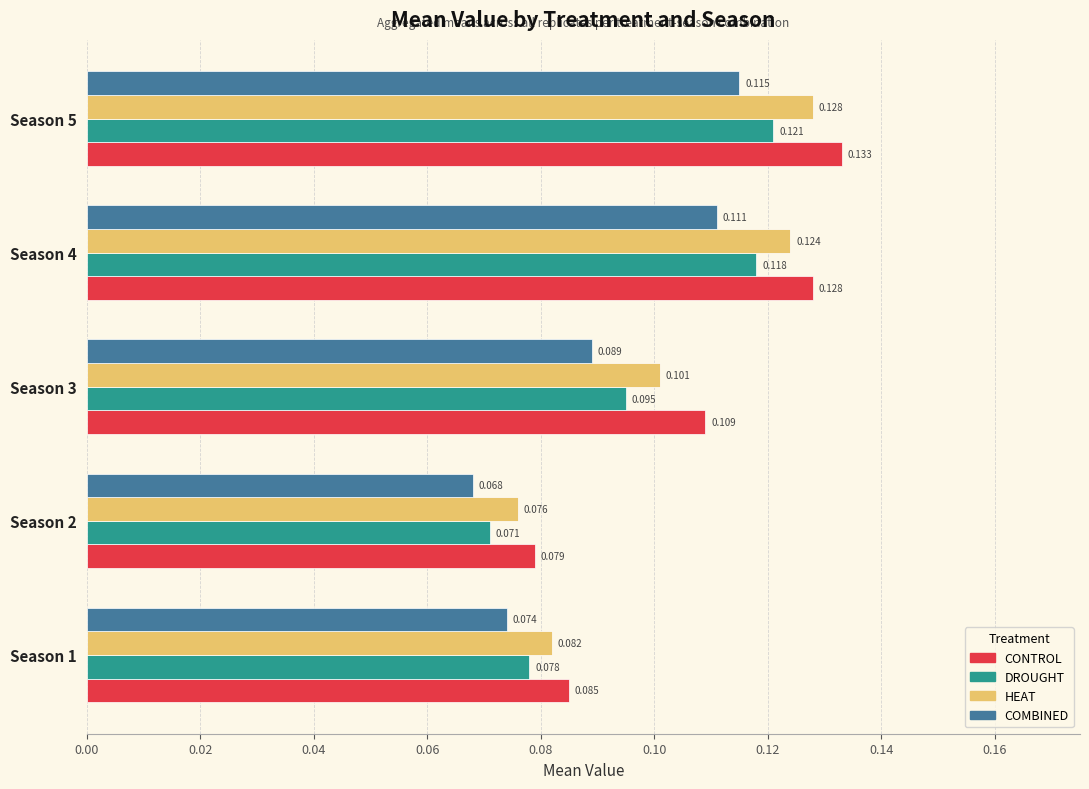

Is the value of DROUGHT at Season 3 greater than the value of COMBINED at Season 2?

Yes